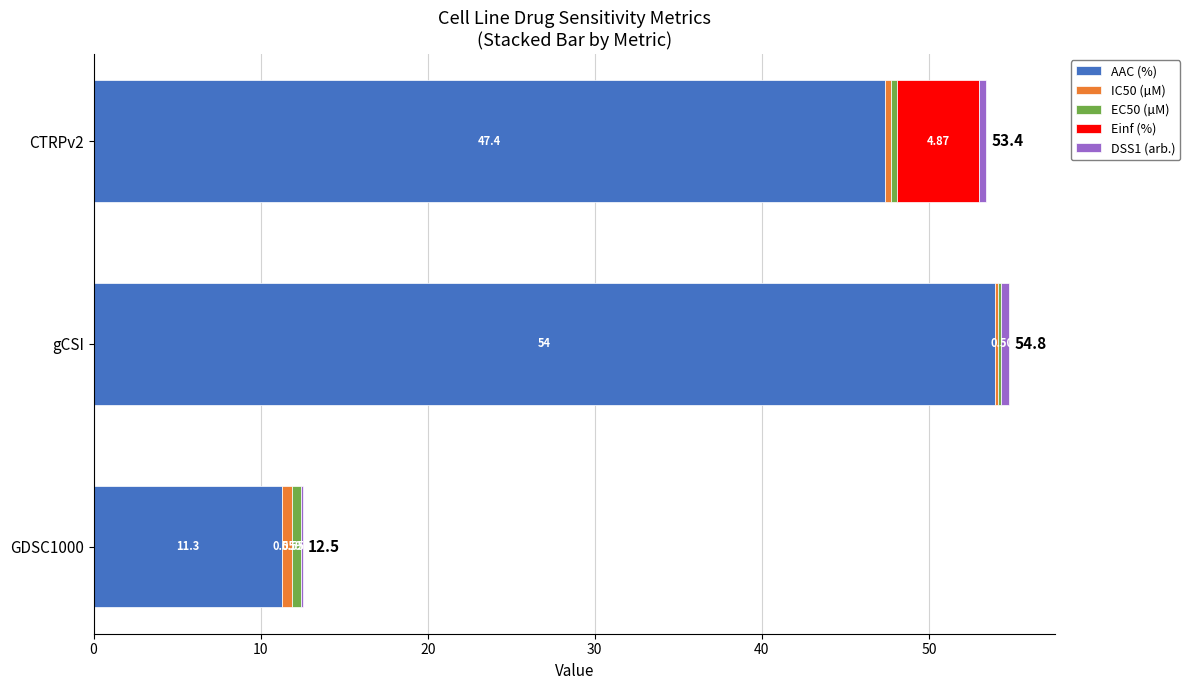

At which category is the sum across all series the highest?

gCSI